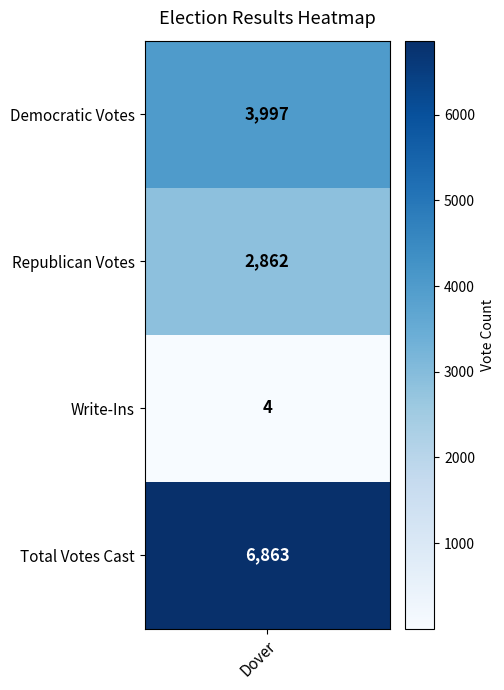

What is the maximum value shown in the chart?

6863